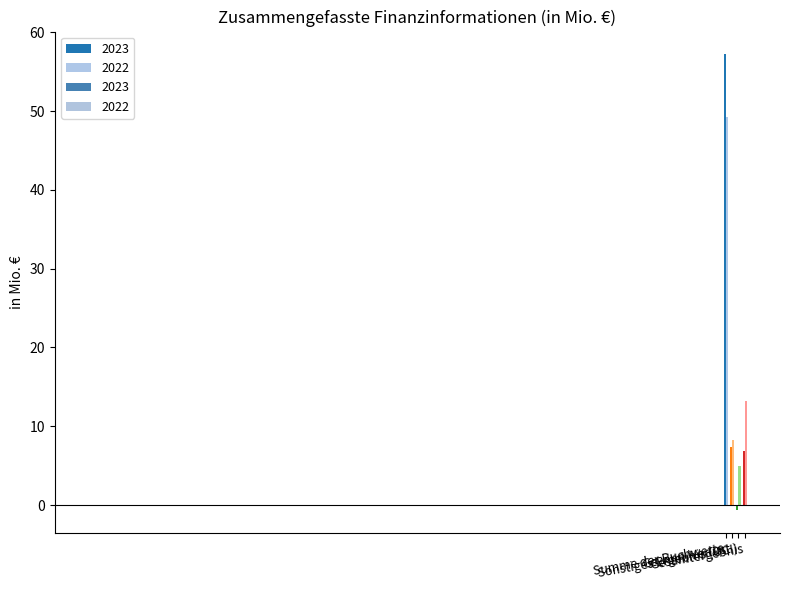

Between Summe der Buchwerte and Sonstiges Ergebnis (OCI), which series saw the biggest shift?

2023